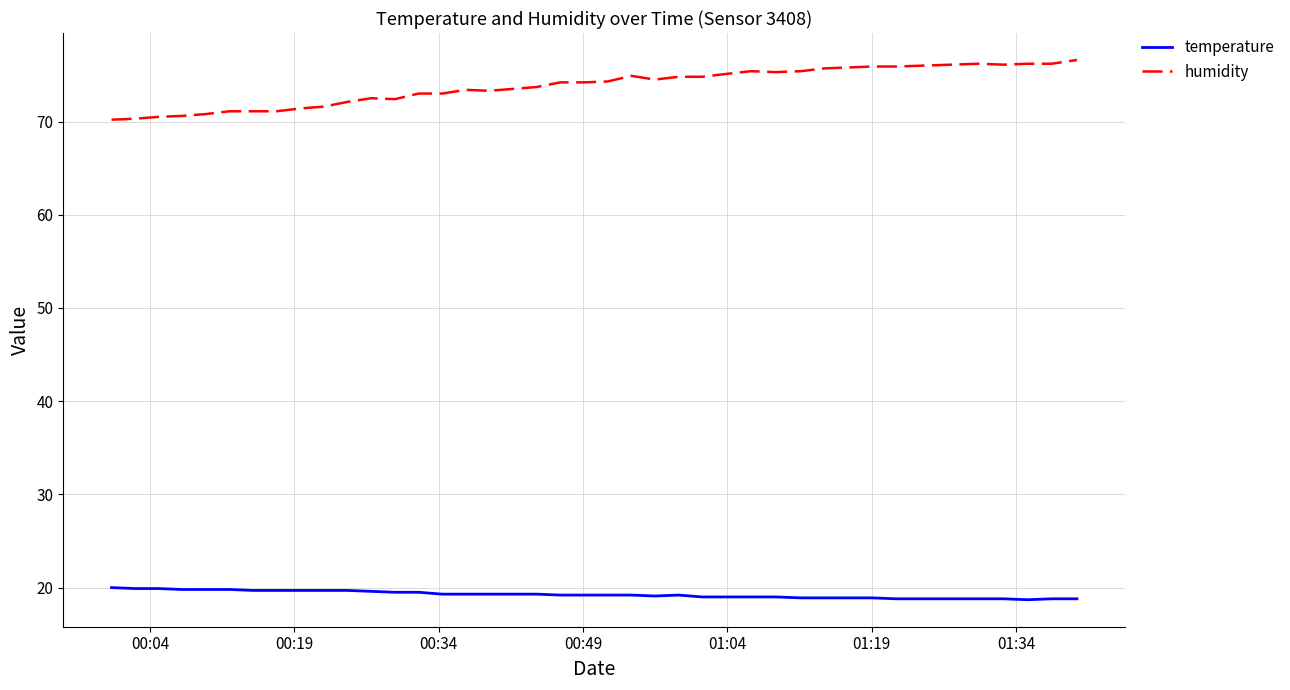

What is the minimum value shown in the chart?

18.7